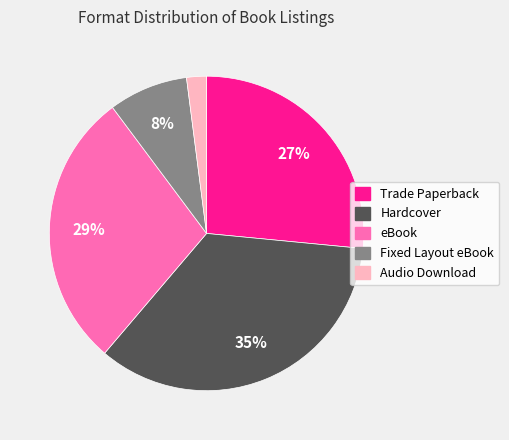

To the nearest percent, what percentage of the pie is Audio Download?

2%